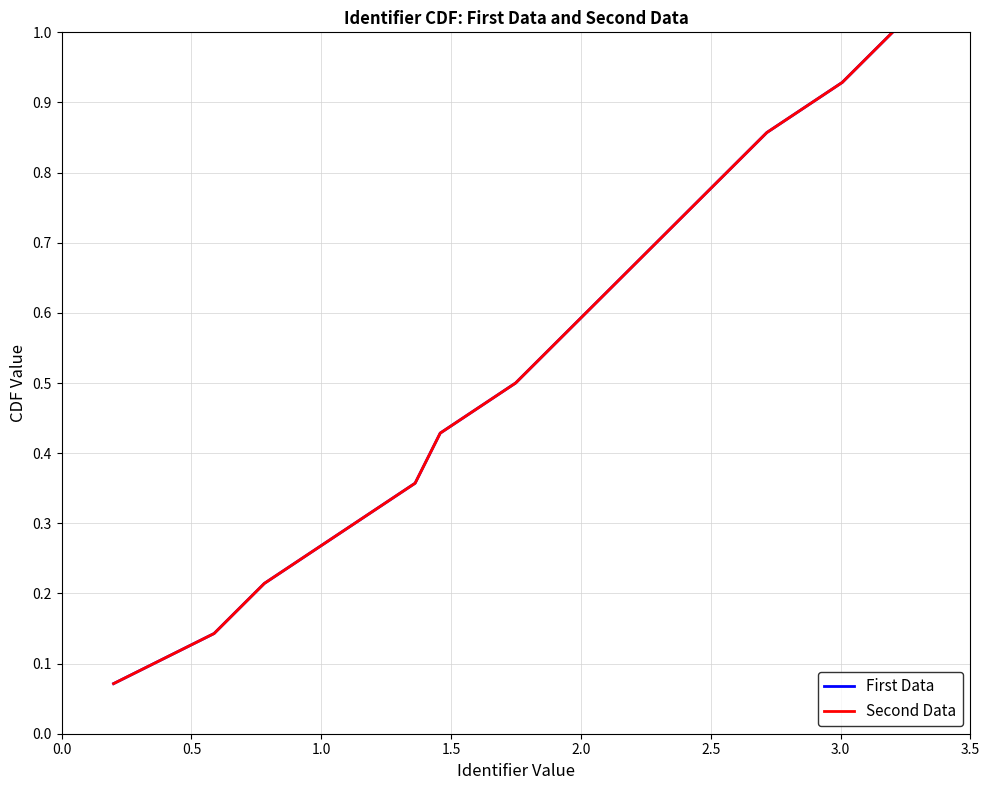

What is the average value of the Second Data series?

0.5